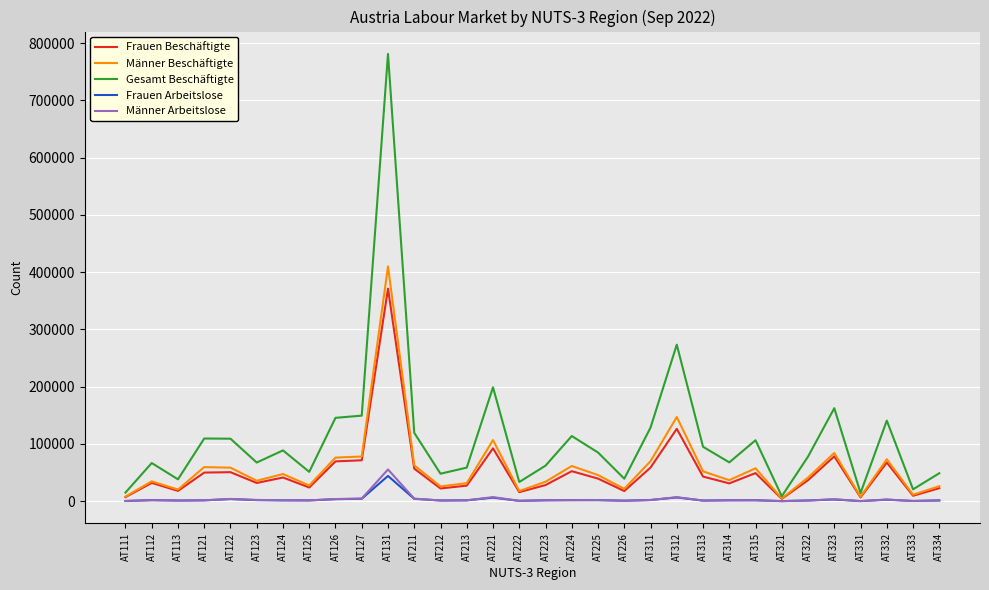

Which series has the largest total across all categories?

Gesamt Beschäftigte